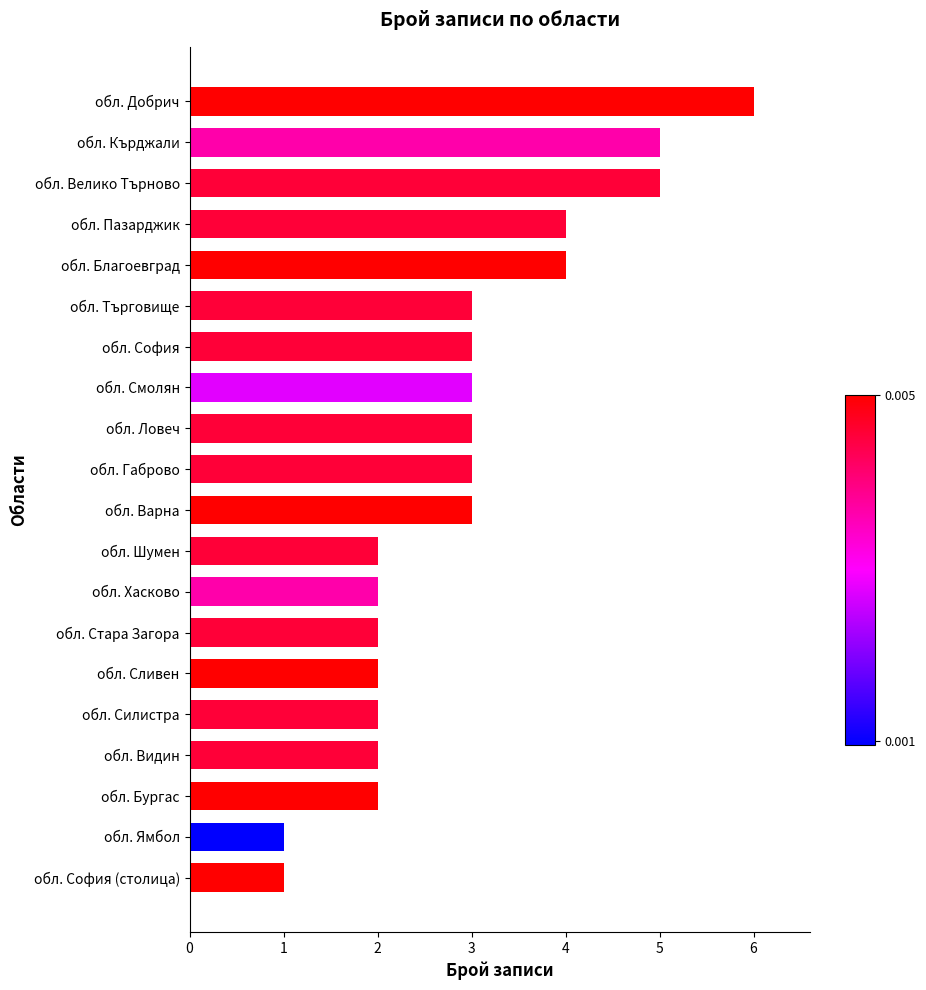

How many bars are there in total?

20